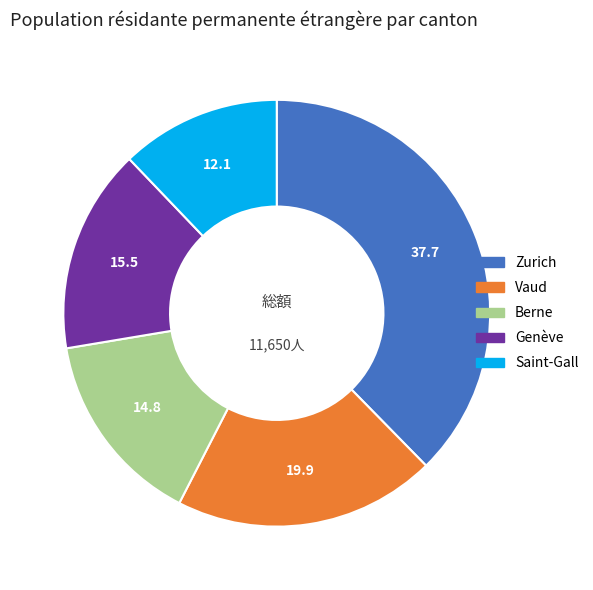

What is the largest slice in the pie chart?

Zurich